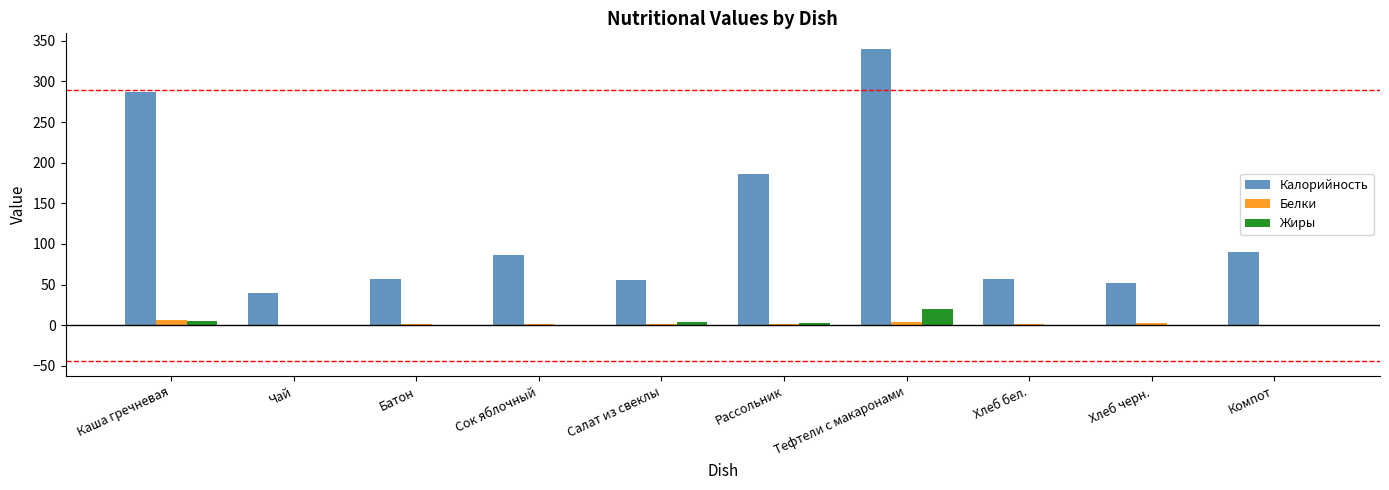

Which series has the largest total across all categories?

Калорийность